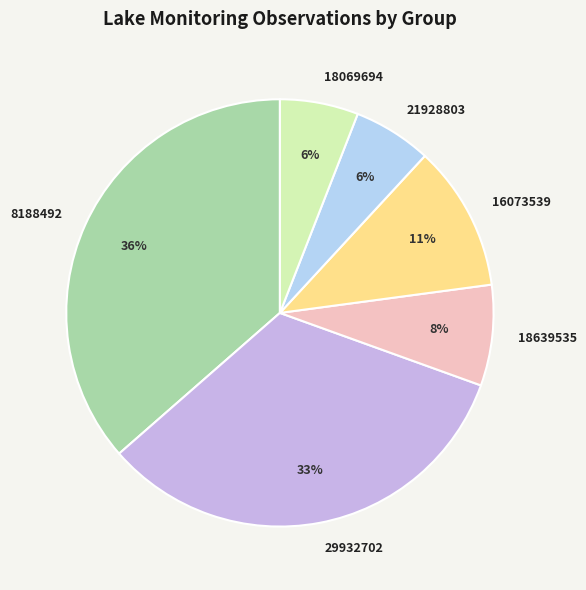

To the nearest percent, what is the combined percentage of 18069694 and 29932702?

39%